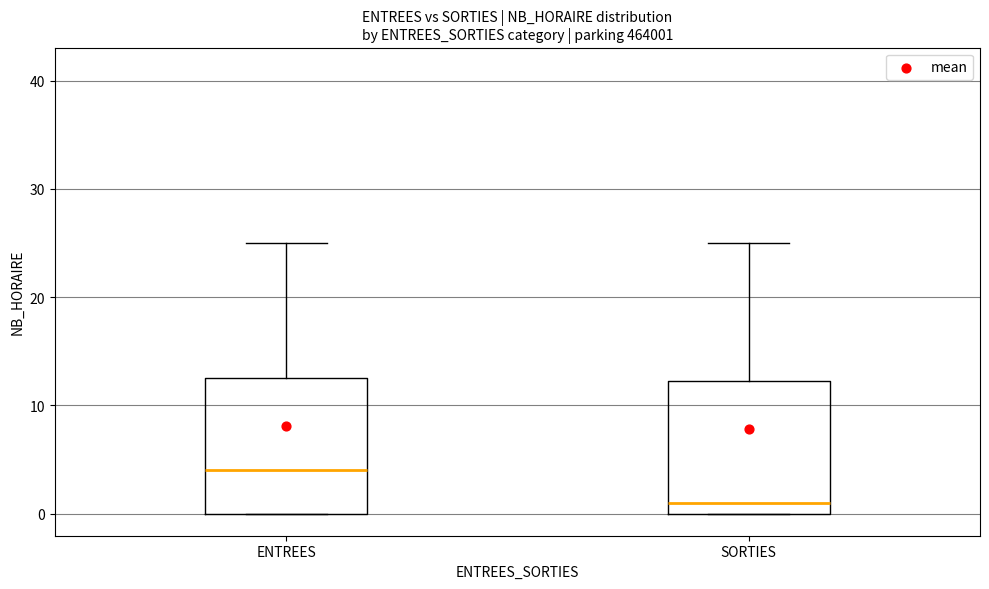

Reading left to right, transcribe this box plot: for each box, give where its median line is, the range the box spans, and where its two whiskers end, as read against the y-axis. The values are not printed on the chart, so give them approximately, as read against the axis.

ENTREES: median 4, box 0 to 13, whiskers 0 to 25
SORTIES: median 1, box 0 to 12, whiskers 0 to 25